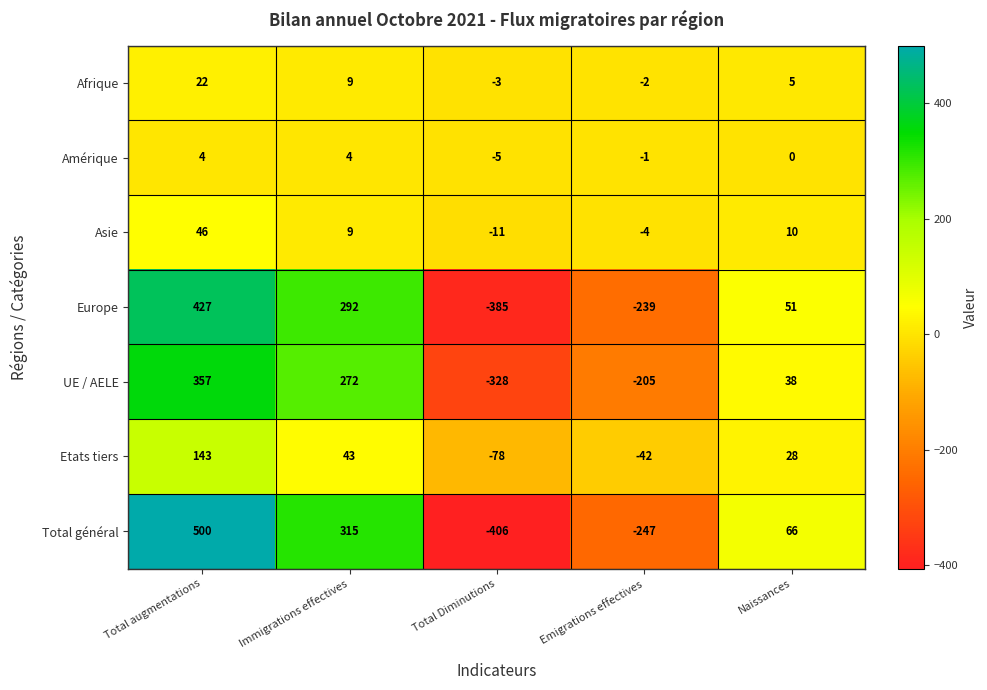

The Amérique series shows -2 at Emigrations effectives. True or false?

False